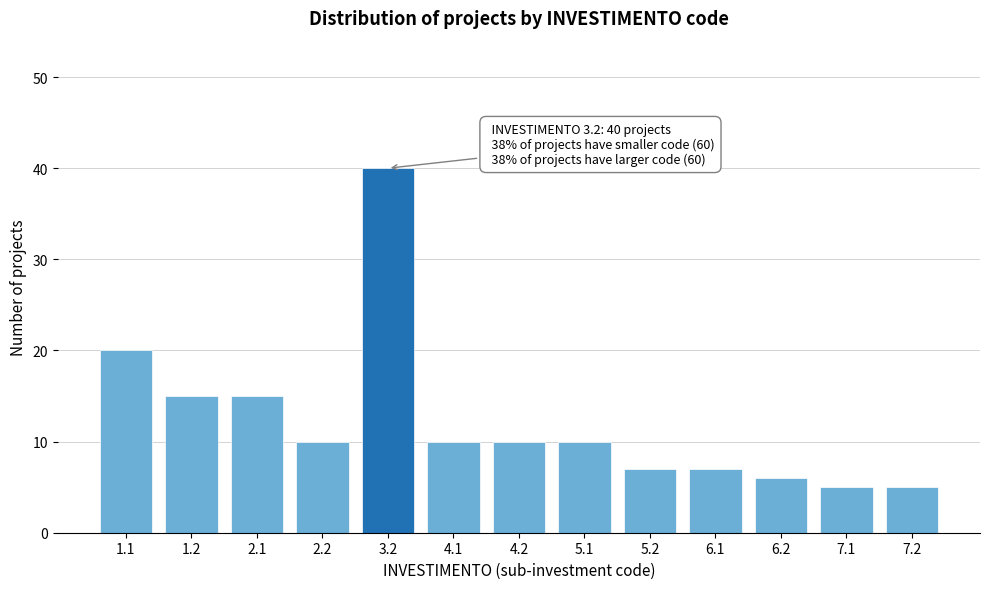

Reading left to right, extract all data points from this chart.

20	15	15	10	40	10	10	10	7	7	6	5	5